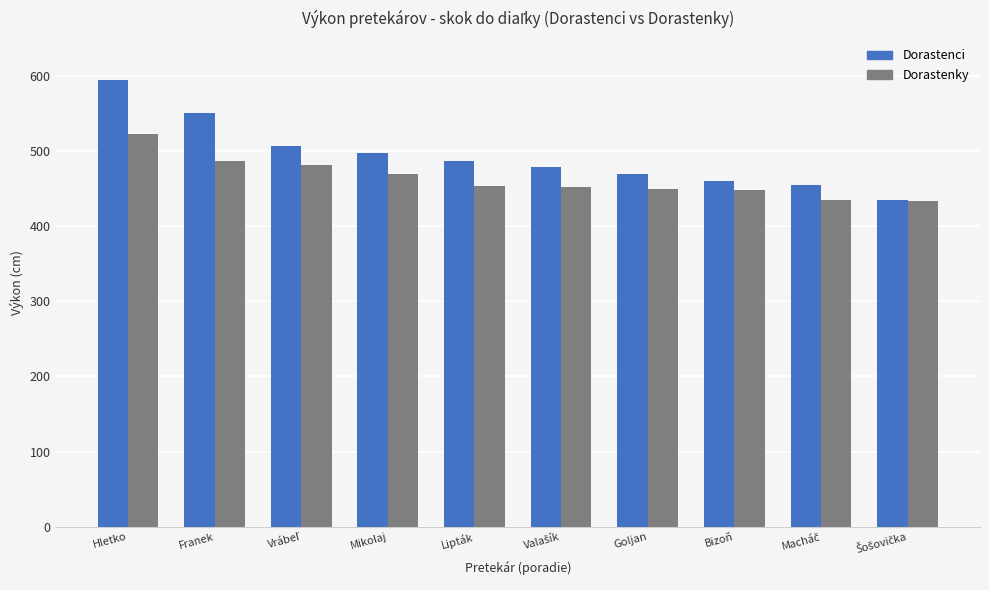

What is the total value across all series at Hletko?

1116